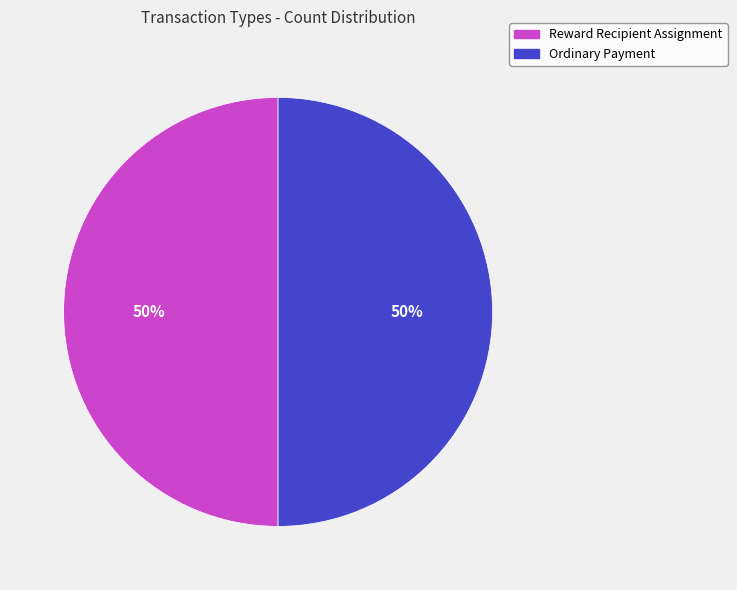

How many slices are in this pie chart?

2